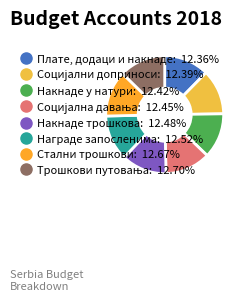

What percentage is NOT represented by Плате, додаци и накнаде?

87.6%